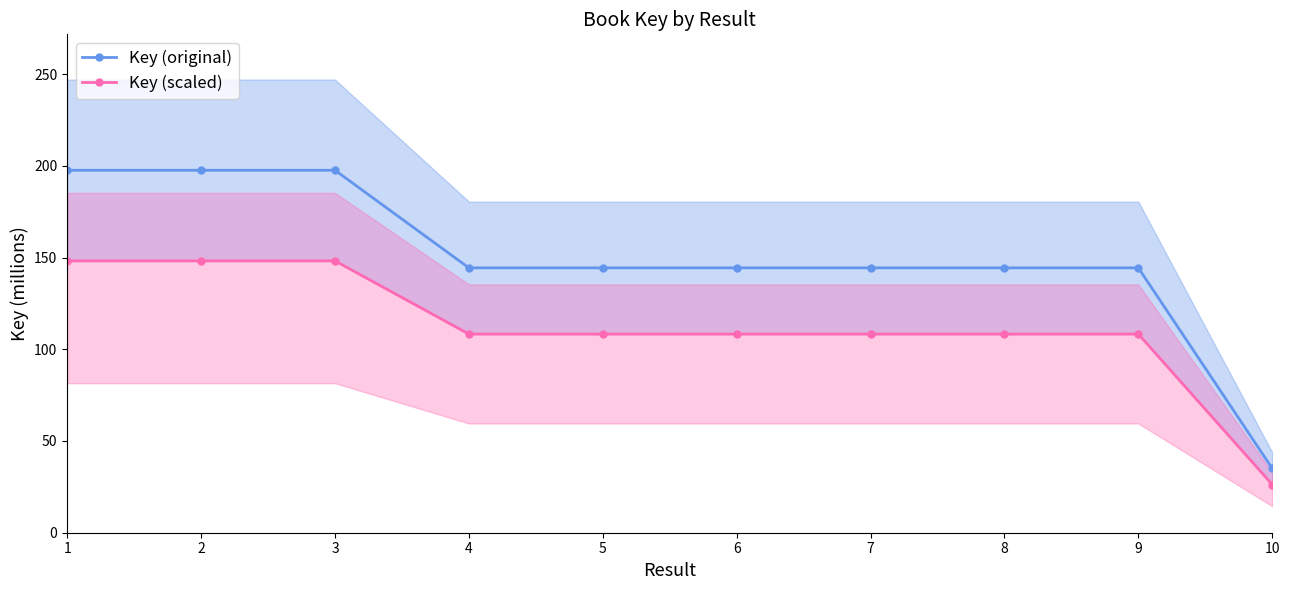

Where is the first local maximum for Key (scaled)?

5